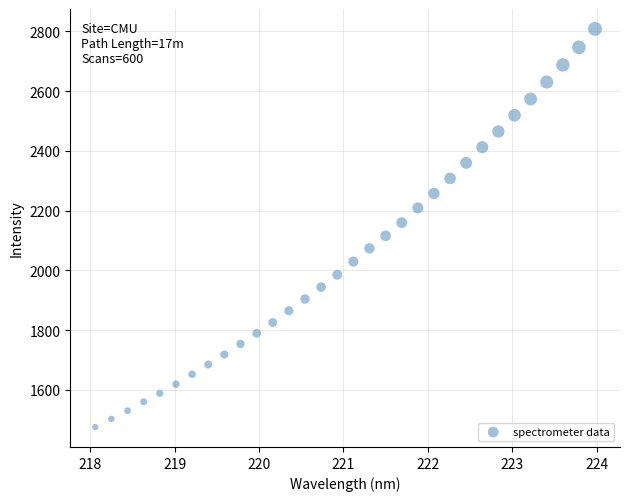

What is the range of X values (max minus min)?

5.9